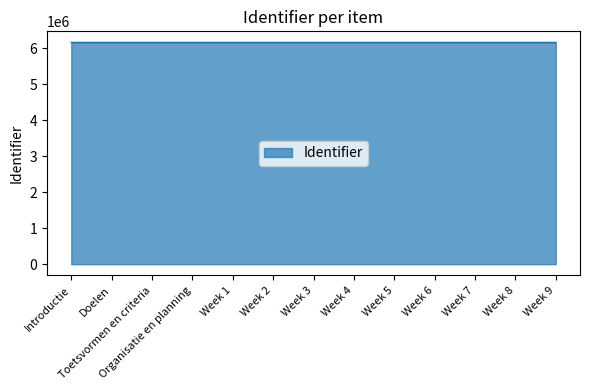

How many values are below 6157697?

6